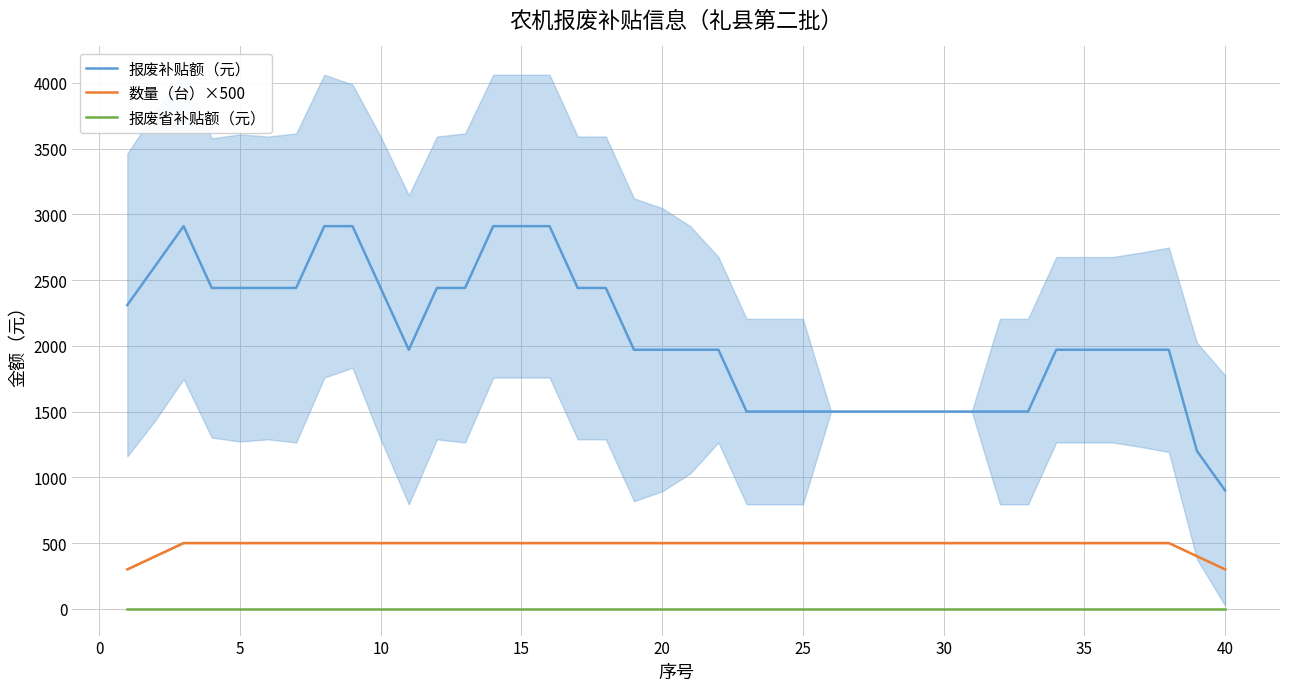

What is the sum of all 报废补贴额（元） values?

82640